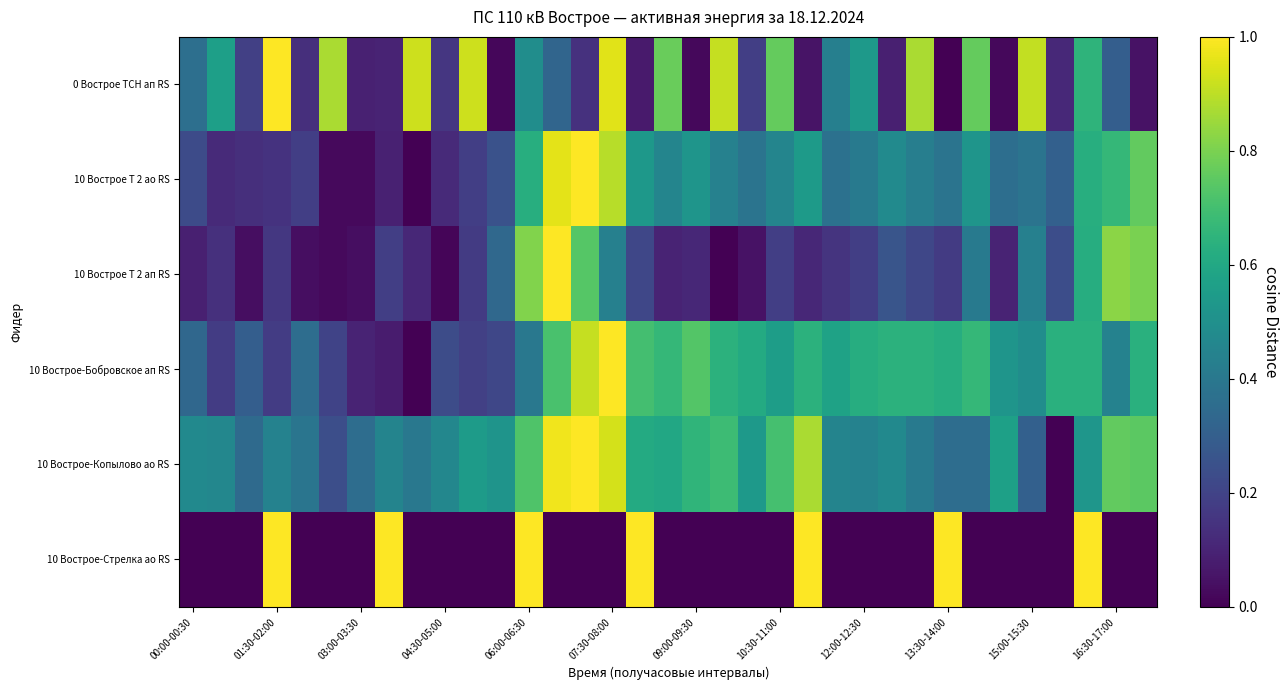

At which category is the sum across all series the highest?

07:30-08:00